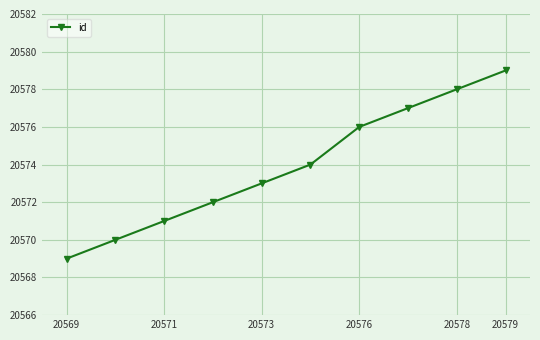

What is the value of the 10th point from the left?

20579